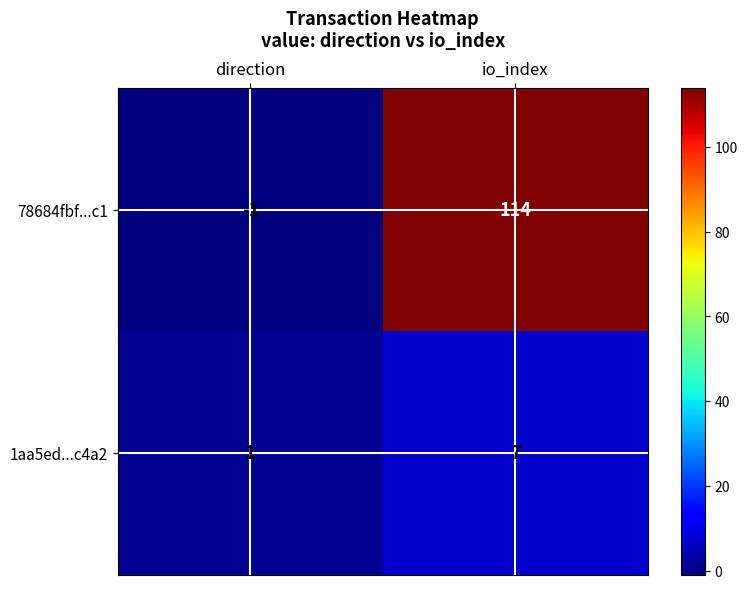

The 1aa5ed...c4a2 series shows 2 at direction. True or false?

False